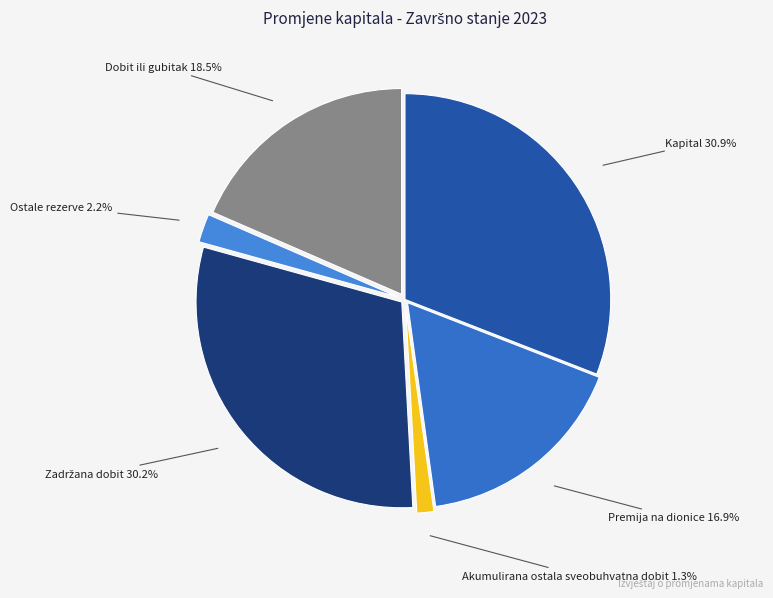

Which slice is the largest?

Kapital